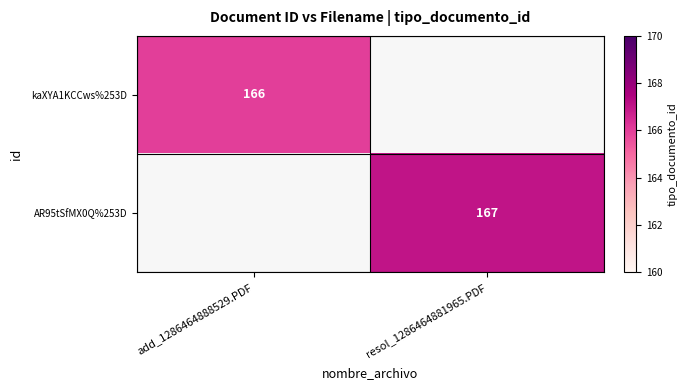

Is the value of kaXYA1KCCws%253D at add_1286464888529.PDF greater than the value of AR95tSfMX0Q%253D at resol_1286464881965.PDF?

No